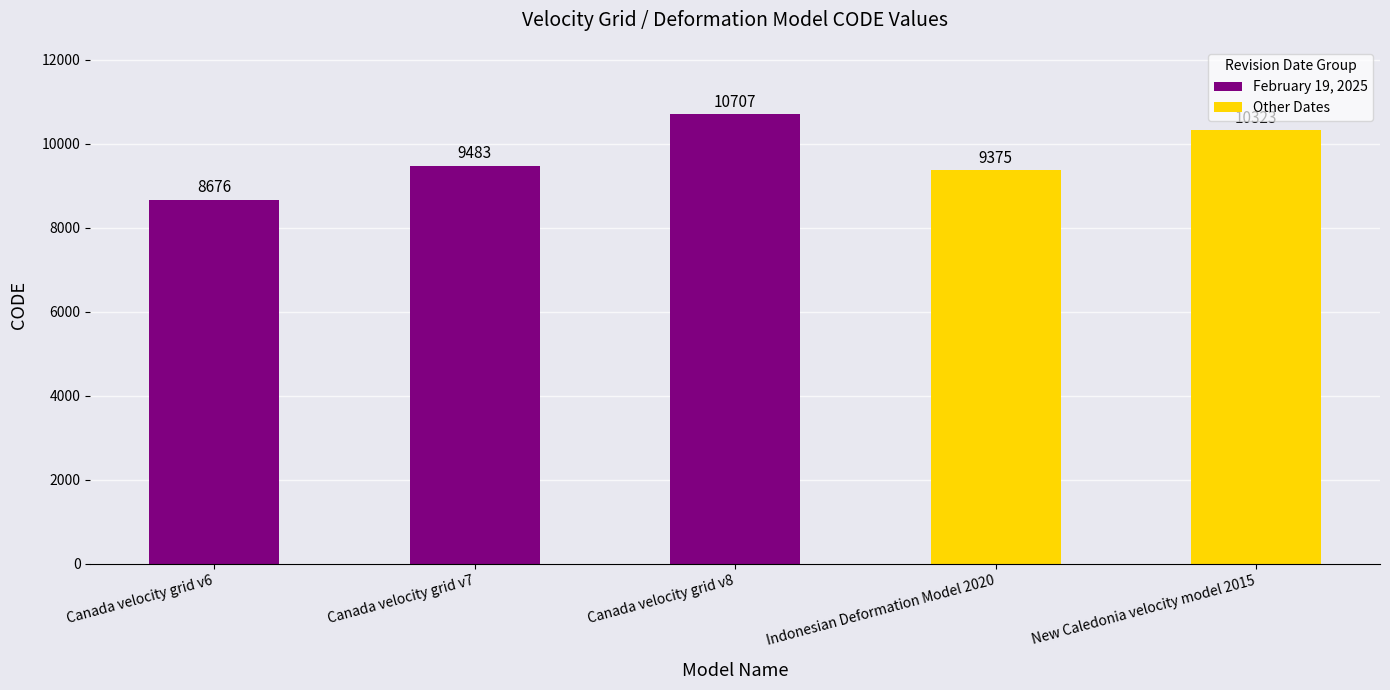

Reading right to left, transcribe all the data shown in this chart.

New Caledonia velocity model 2015=10323	Indonesian Deformation Model 2020=9375	Canada velocity grid v8=10707	Canada velocity grid v7=9483	Canada velocity grid v6=8676